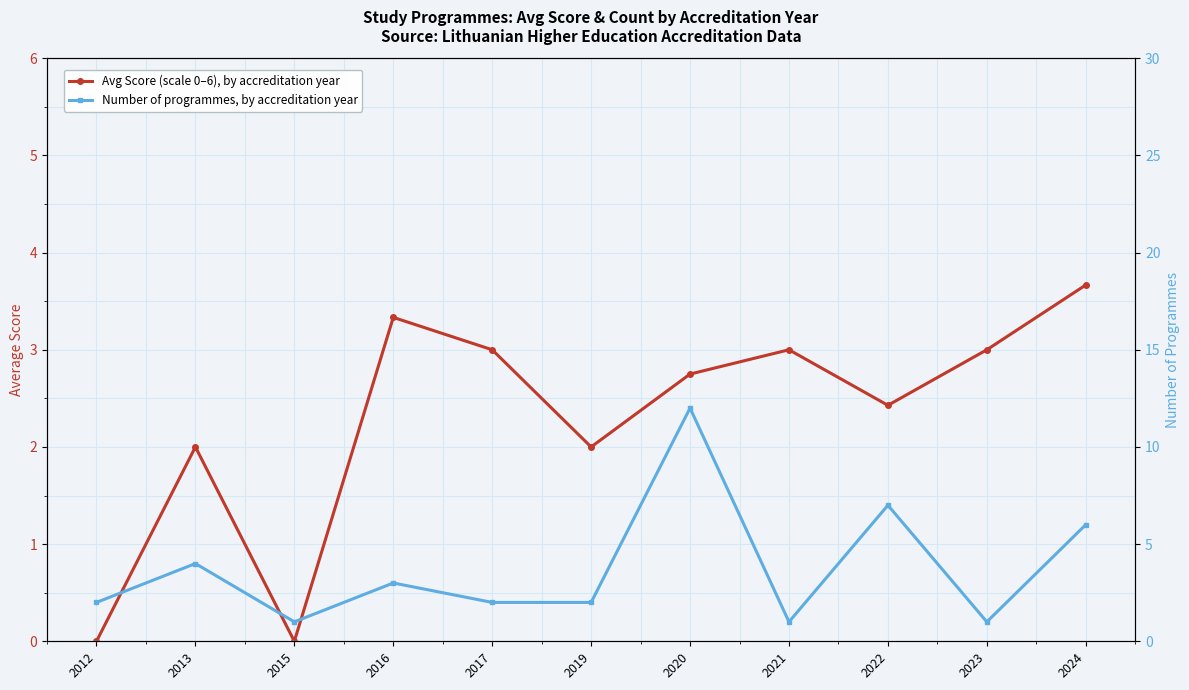

At 2017, list the series in order from smallest to largest.

Number of programmes, by accreditation year, Avg Score (scale 0–6), by accreditation year